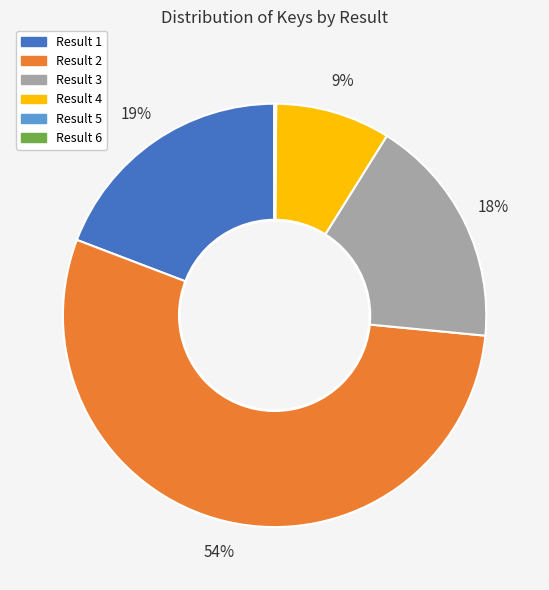

Approximately how many times larger is the value at Result 1 compared to Result 2?

0.4